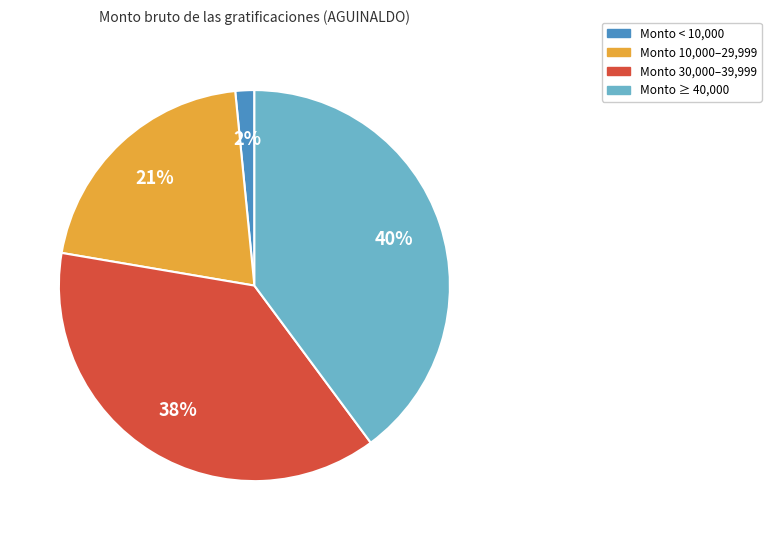

Which category has the smallest portion of the pie?

Monto < 10,000